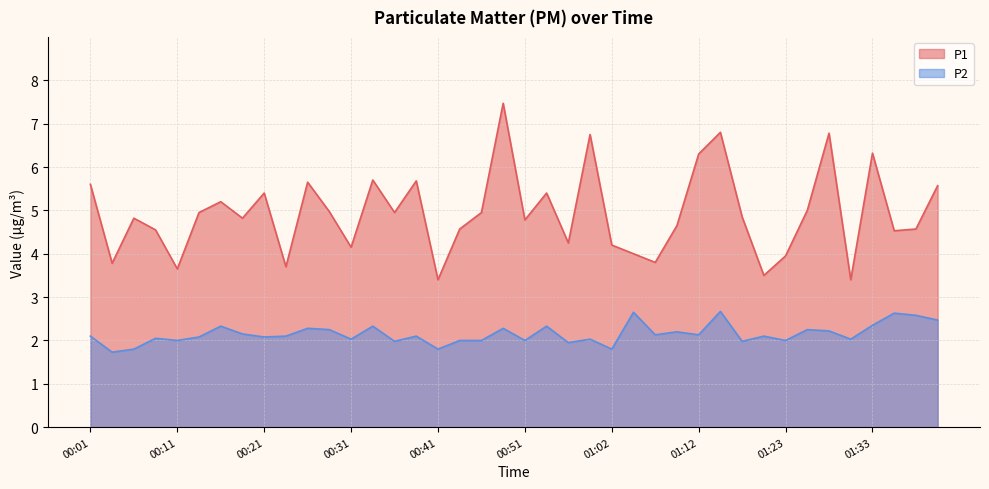

What is the spread (max minus min) of values at 01:04?

1.4